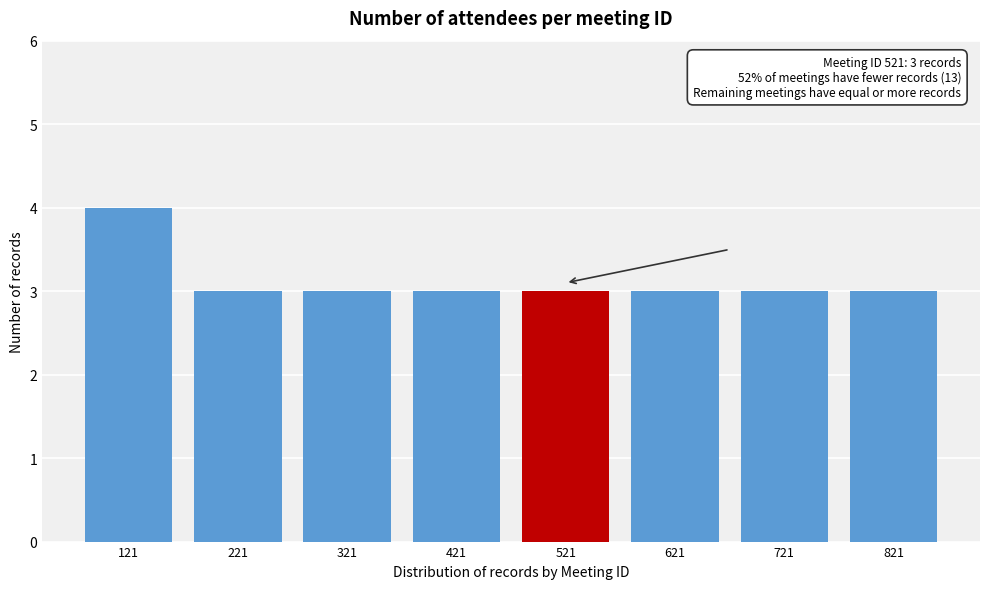

Reading right to left, what are all the values shown in this chart?

3	3	3	3	3	3	3	4